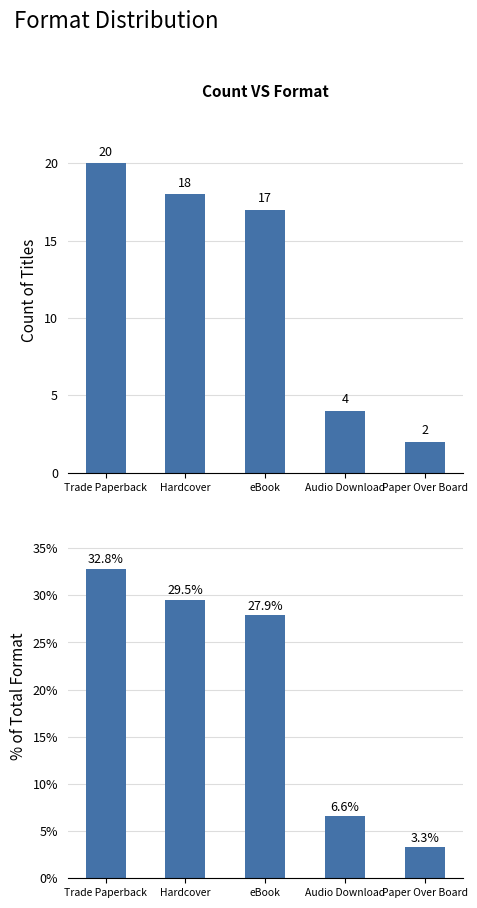

Is the value of % of Total at Audio Download greater than the value of Count at eBook?

No